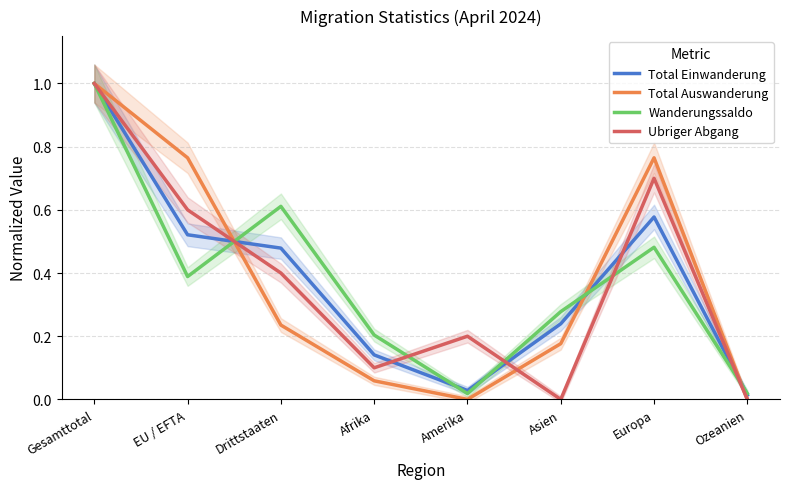

What is the highest value of the Wanderungssaldo series?

1.0